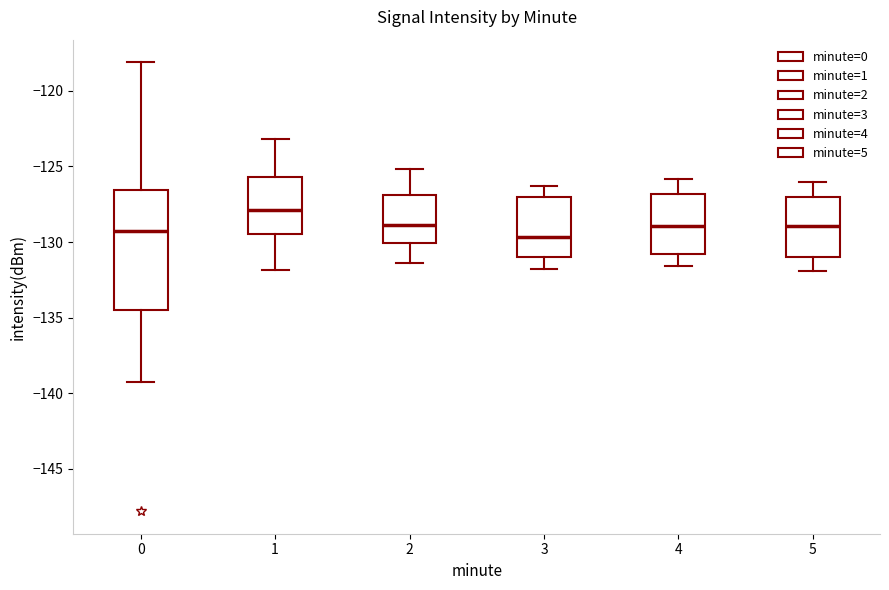

Which box is the tallest, from its lower edge to its upper edge?

0